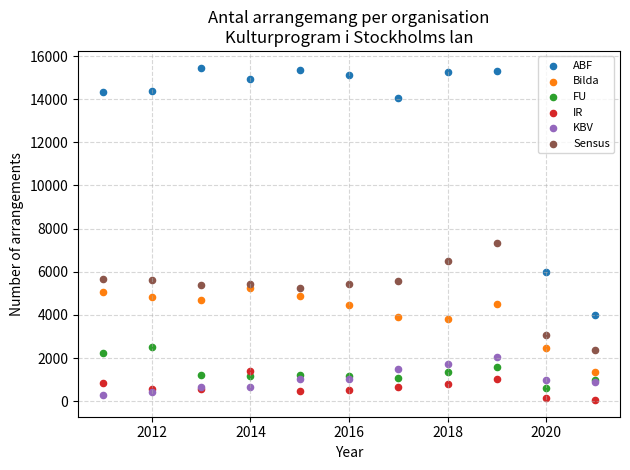

Which series reaches the minimum Y coordinate?

IR